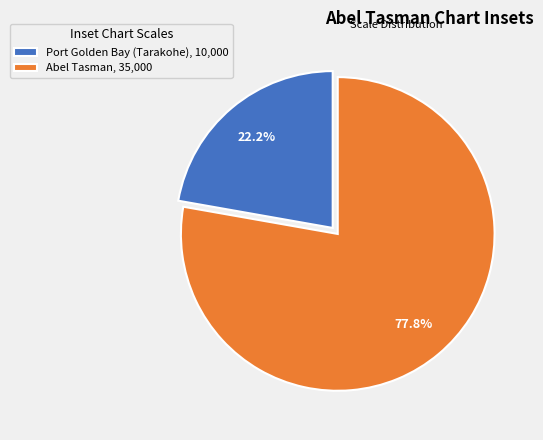

To the nearest percent, what is the difference between the Abel Tasman and Port Golden Bay (Tarakohe) slice percentages?

56%